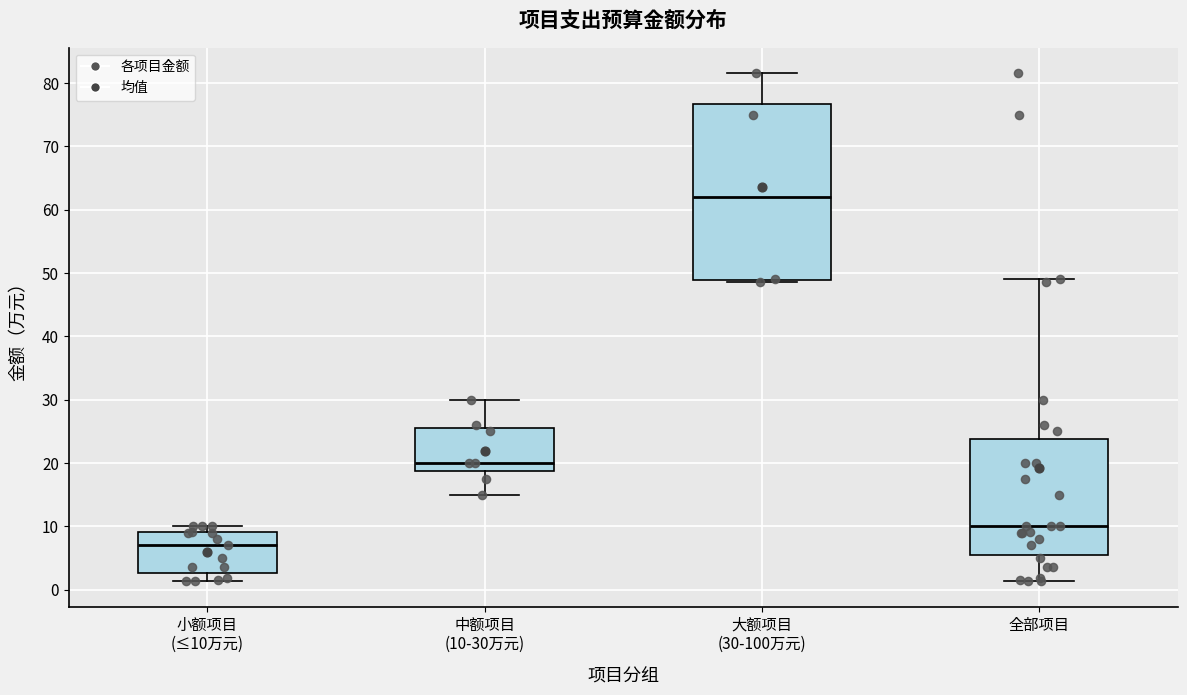

Where does the median line of the box for 全部项目 sit on the y-axis? The values are not printed on the chart, so give them approximately, as read against the axis.

10